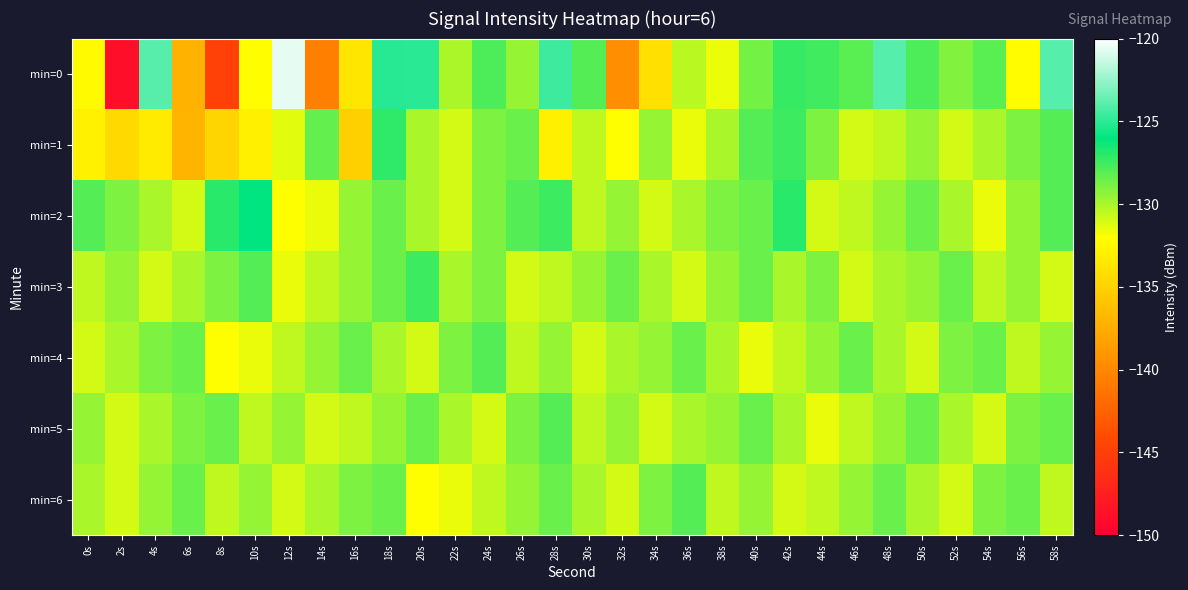

At which category does the chart reach its minimum across all series?

2s